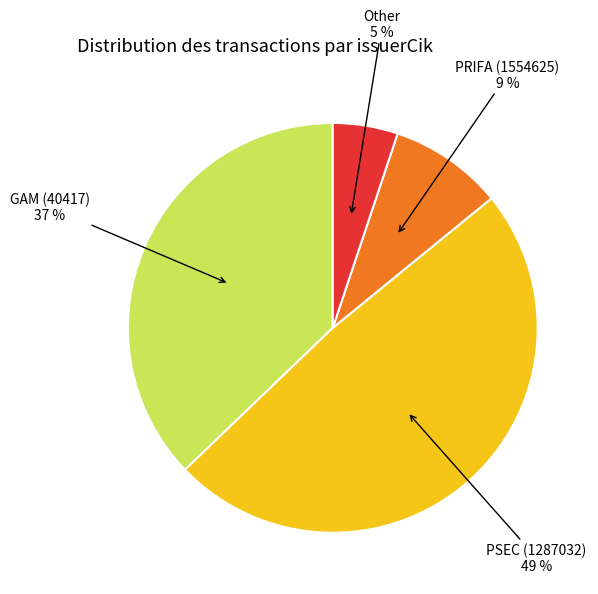

Is there any slice that represents more than half of the pie?

No